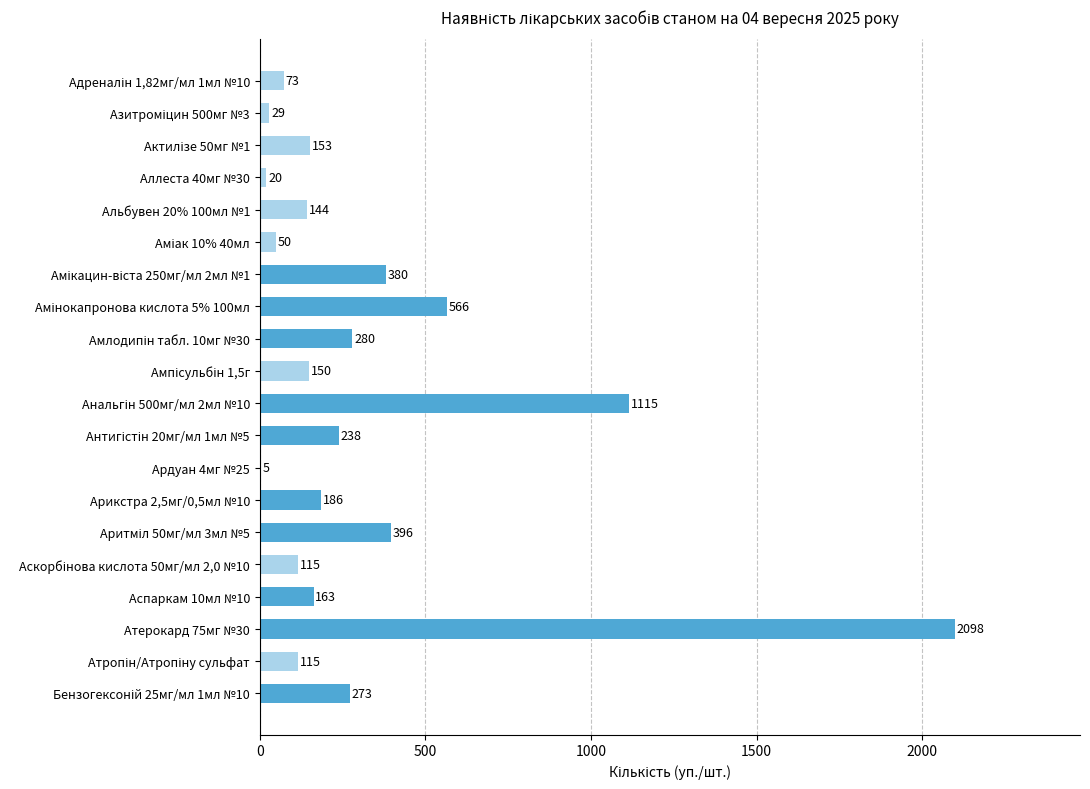

What is the approximate value at Атерокард 75мг №30?

2098